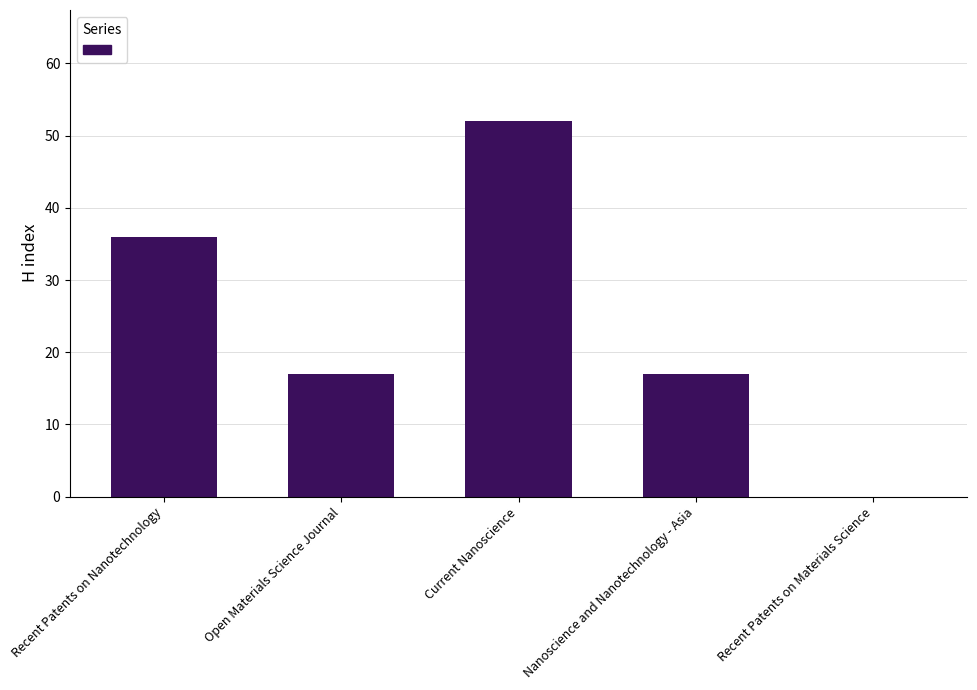

True or false: the data shows 17 at Open Materials Science Journal.

True